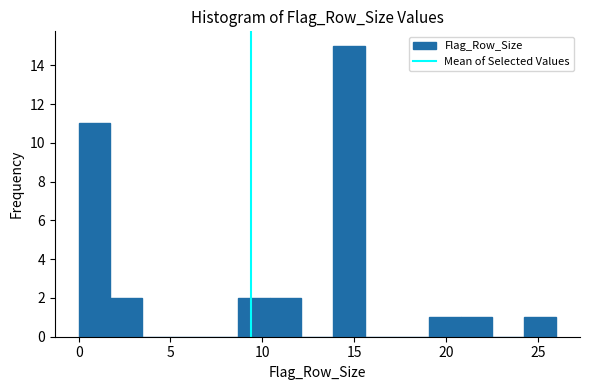

Read against the x-axis, roughly where is the centre of the tallest bar?

14.5